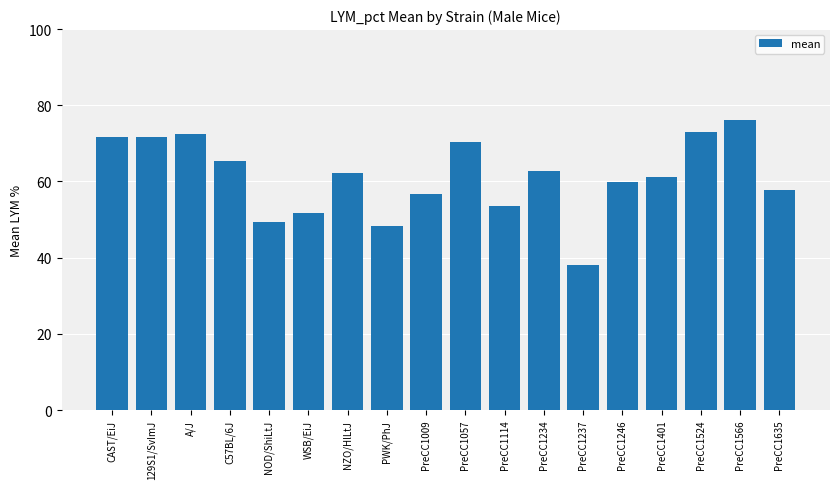

What is the minimum value shown in the chart?

38.1